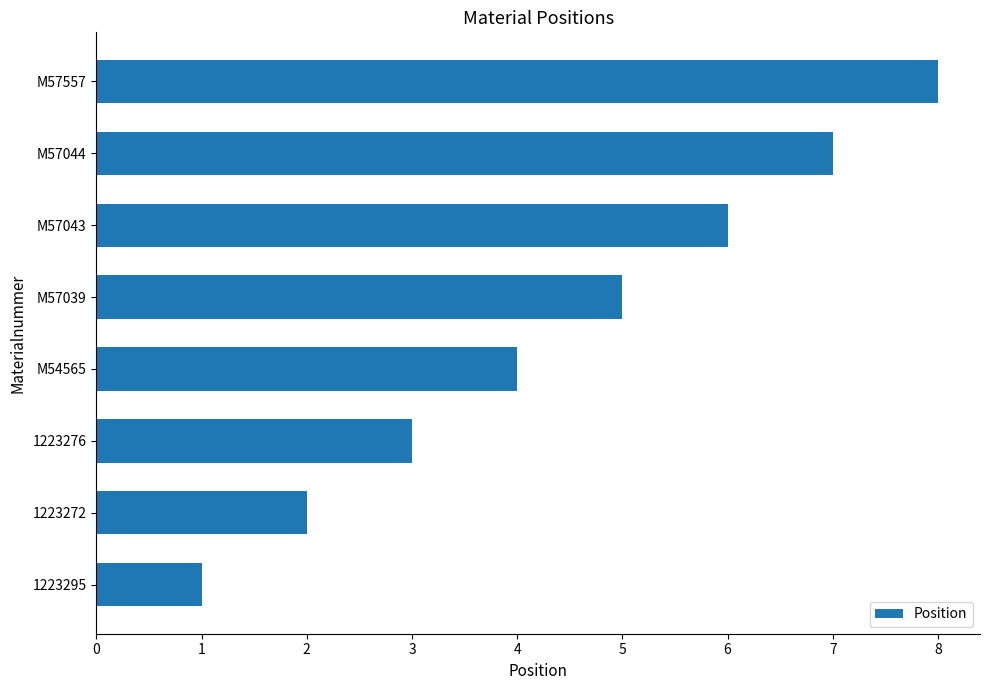

What is the difference between the maximum and second lowest values?

6